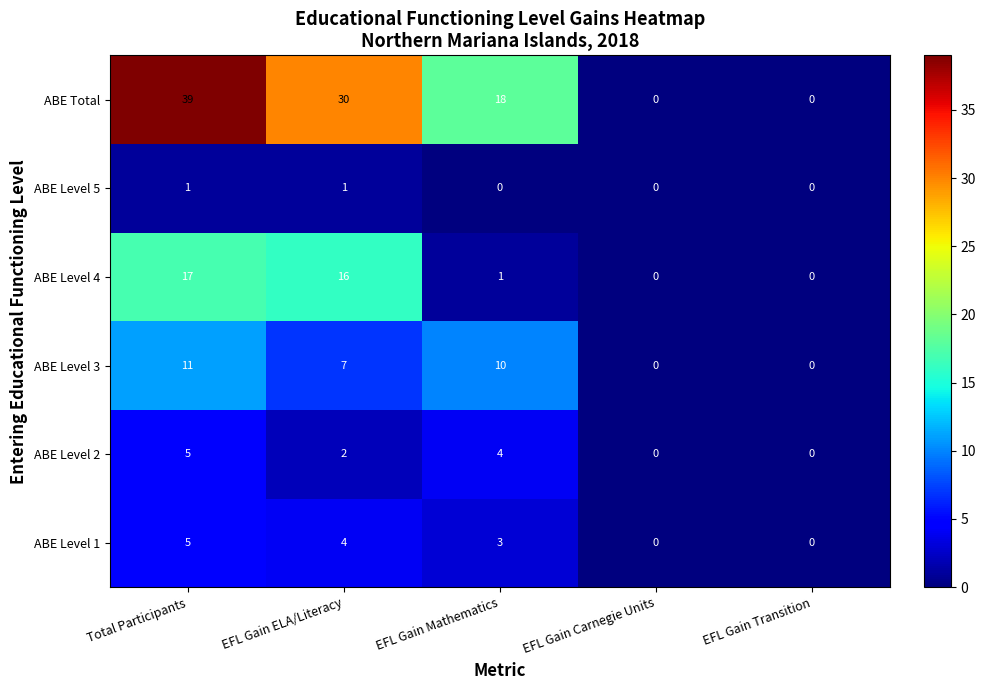

At which category is the sum across all series the highest?

Total Participants